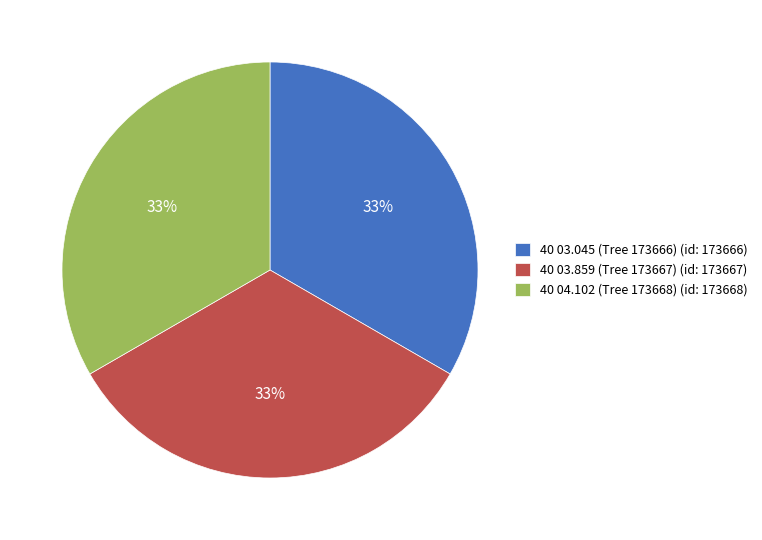

What percentage is the 40 03.859 (Tree 173667) slice, to the nearest percent?

33%